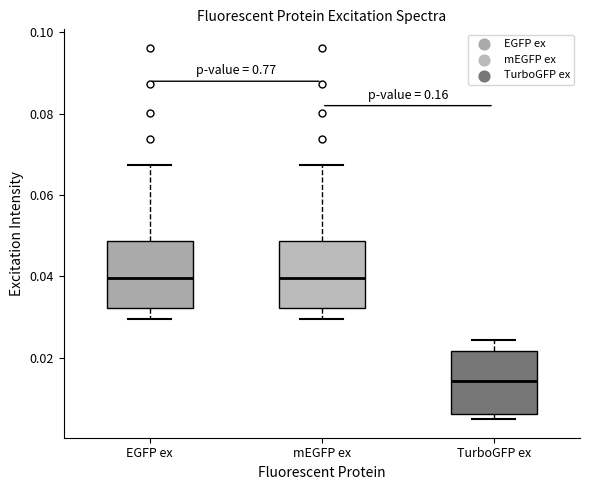

Reading left to right, transcribe this box plot: for each box, give where its median line is, the range the box spans, and where its two whiskers end, as read against the y-axis. The values are not printed on the chart, so give them approximately, as read against the axis.

EGFP ex: median 0.040, box 0.032 to 0.048, whiskers 0.030 to 0.068
mEGFP ex: median 0.040, box 0.032 to 0.048, whiskers 0.030 to 0.068
TurboGFP ex: median 0.014, box 0.006 to 0.022, whiskers 0.004 to 0.024